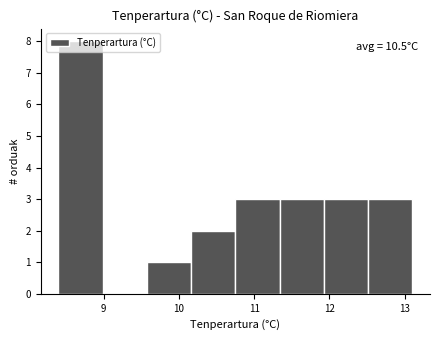

Over which range of the x-axis is the bar tallest?

8.4 to 9.0